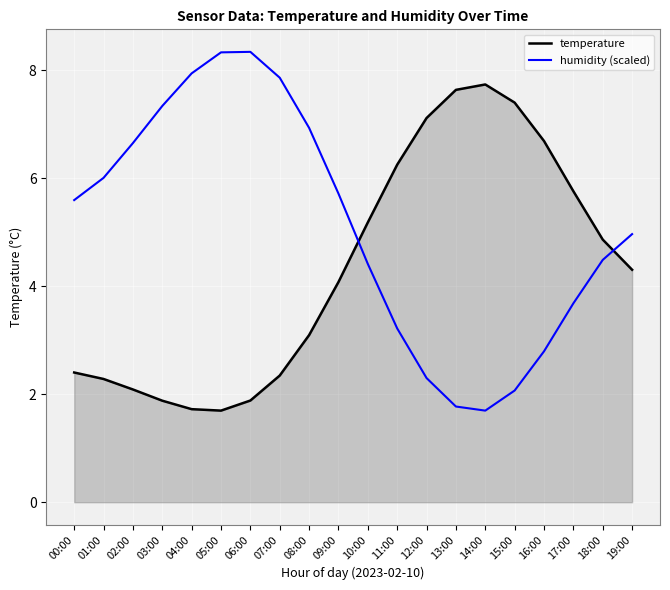

How many lines are shown in the chart?

2